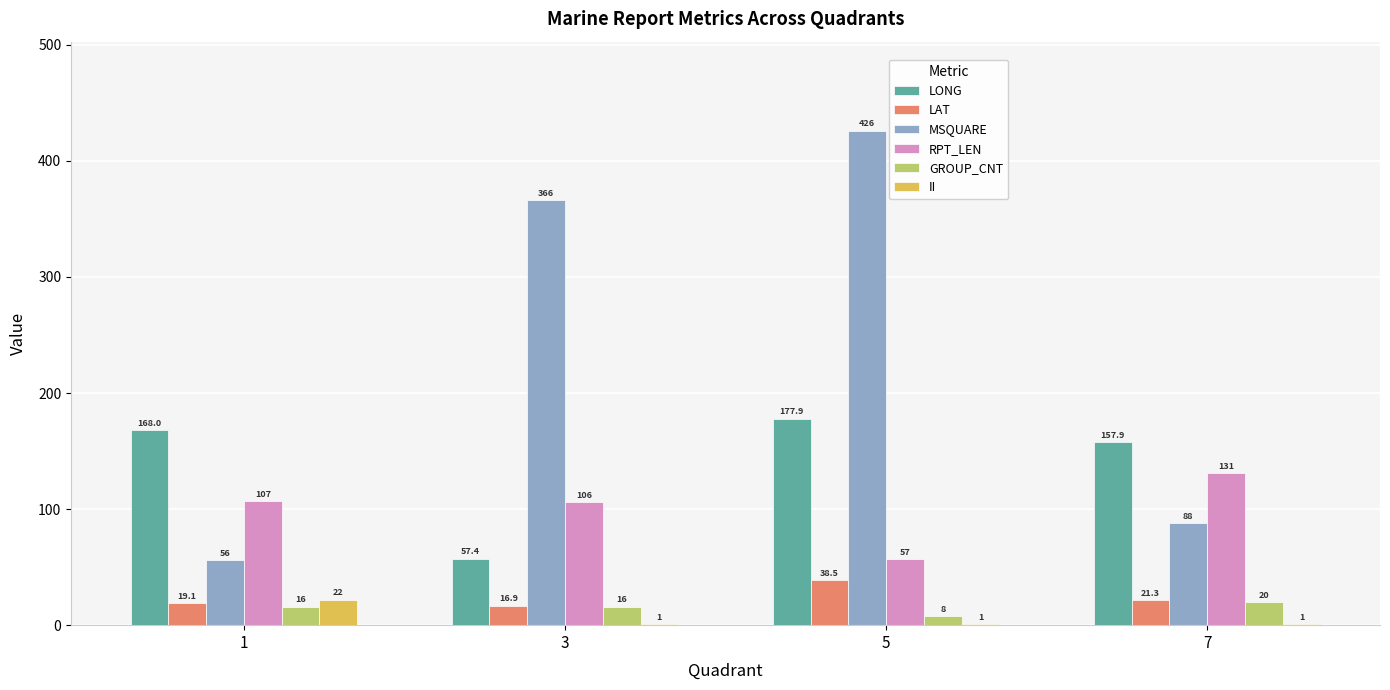

Which category has the highest value in the LAT series?

5